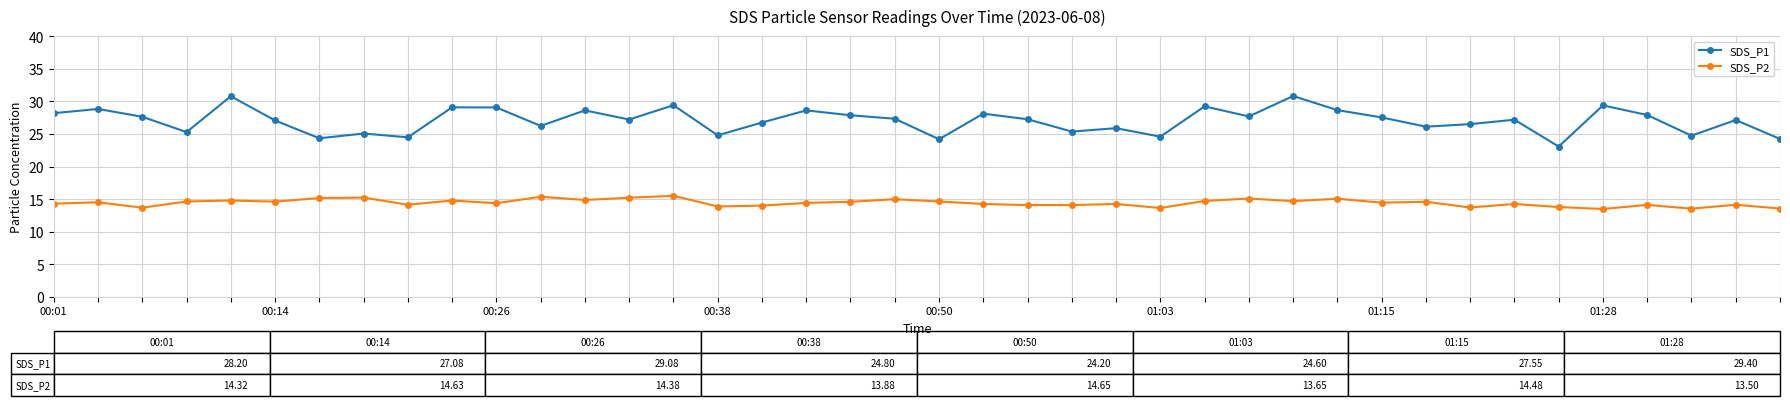

Does the chart have visible grid lines?

Yes